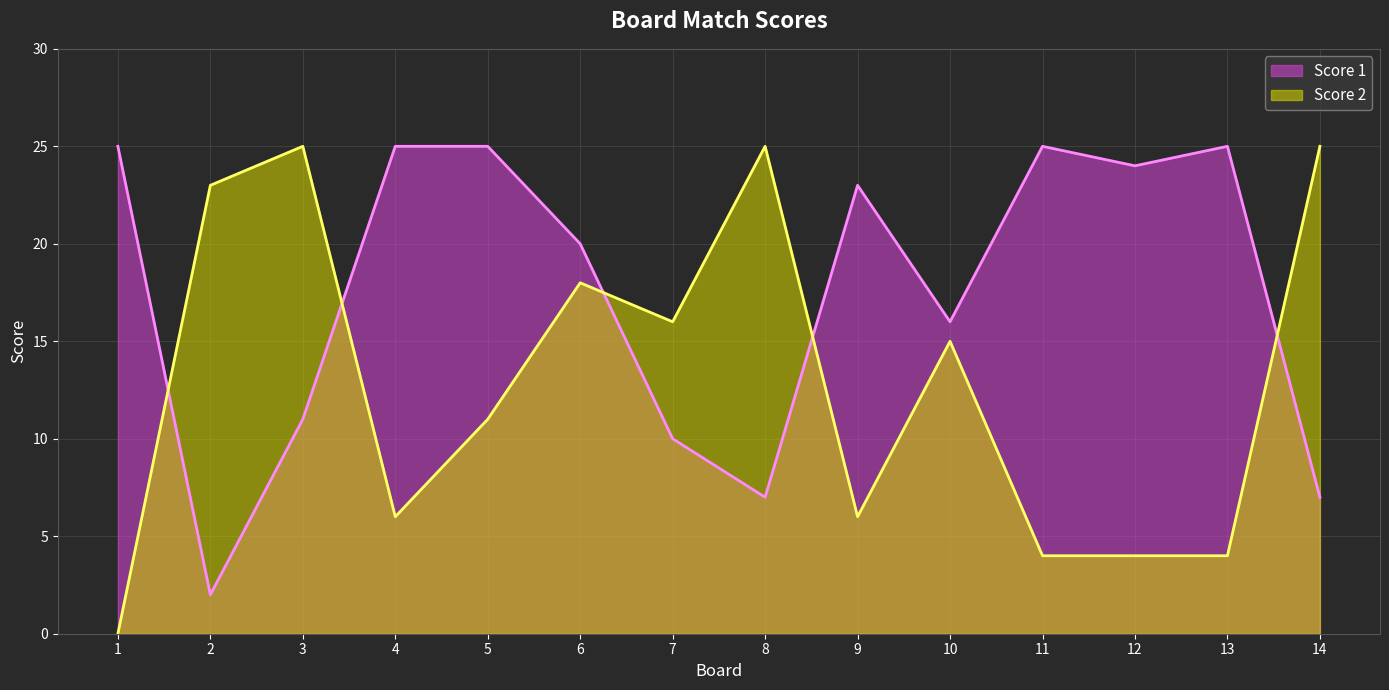

Where is Score 1 nearest to the value 13?

3